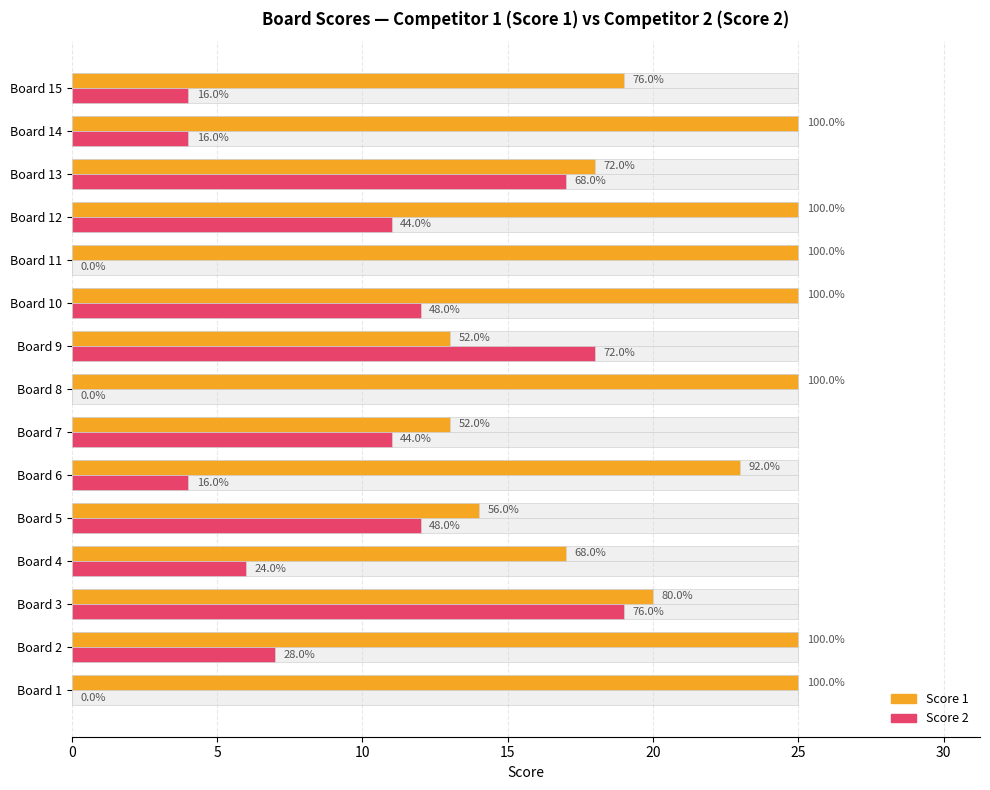

How many bars are there in each group?

2